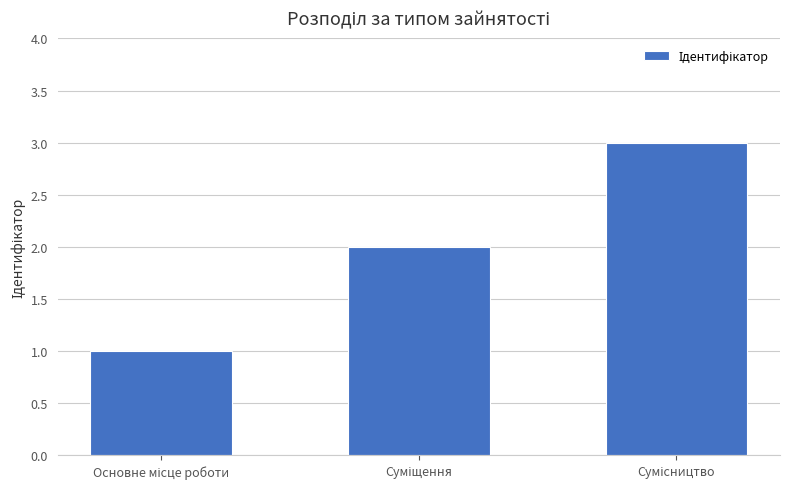

What is the value of the 3rd bar from the left?

3